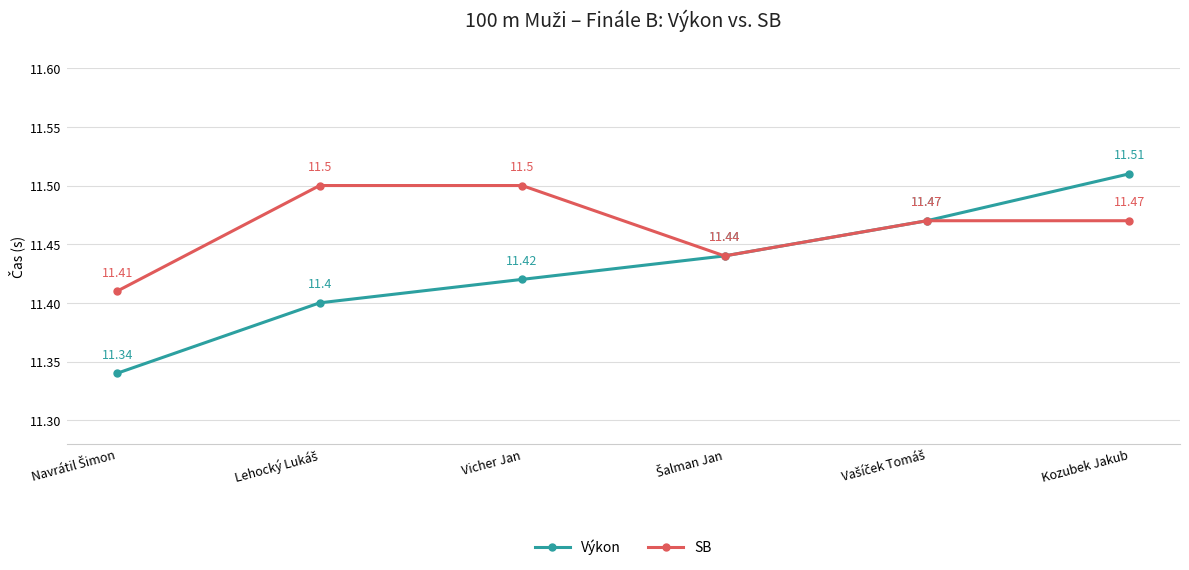

What is the value of the Výkon point at the 1st from the left?

11.3